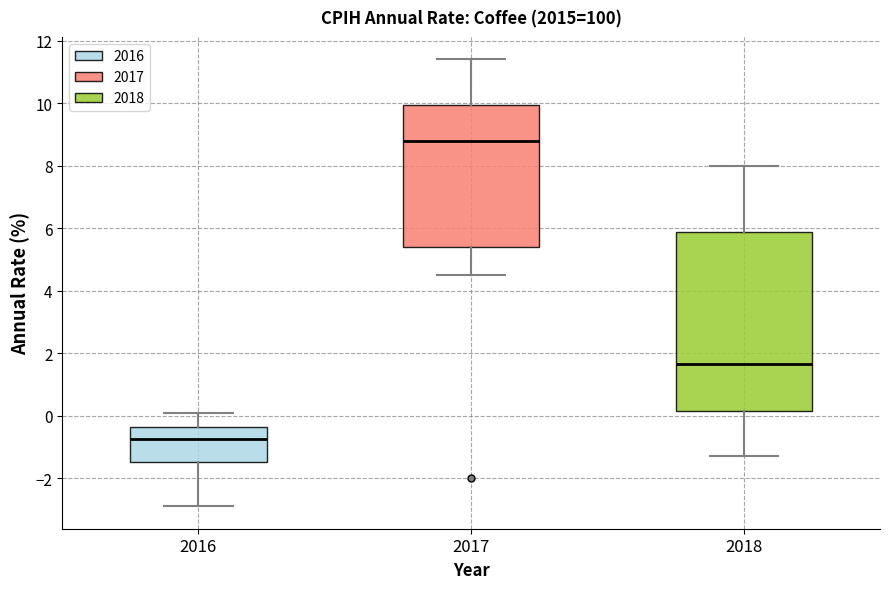

Reading left to right, transcribe this box plot: for each box, give where its median line is, the range the box spans, and where its two whiskers end, as read against the y-axis. The values are not printed on the chart, so give them approximately, as read against the axis.

2016: median -0.8, box -1.4 to -0.4, whiskers -2.8 to 0.2
2017: median 8.8, box 5.4 to 10.0, whiskers 4.6 to 11.4
2018: median 1.6, box 0.2 to 5.8, whiskers -1.2 to 8.0